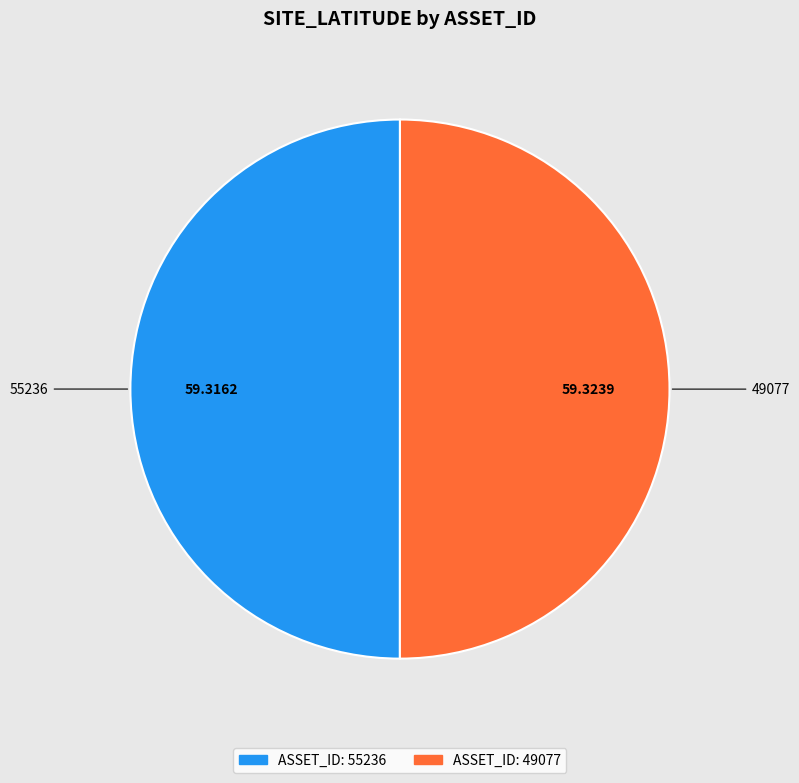

Do 55236 and 49077 together represent more than half of the pie?

Yes